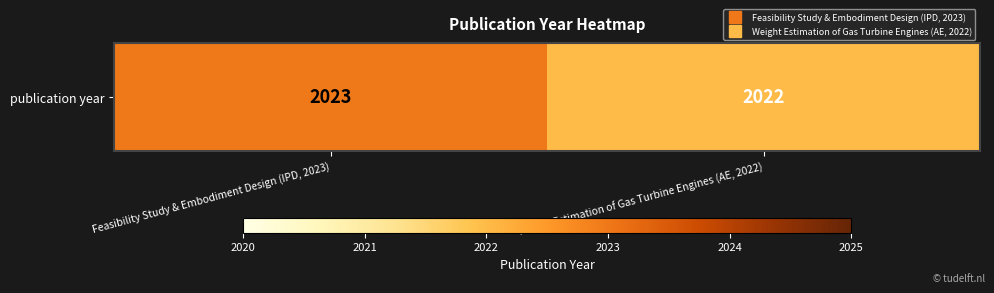

Count the number of data series in this chart.

1